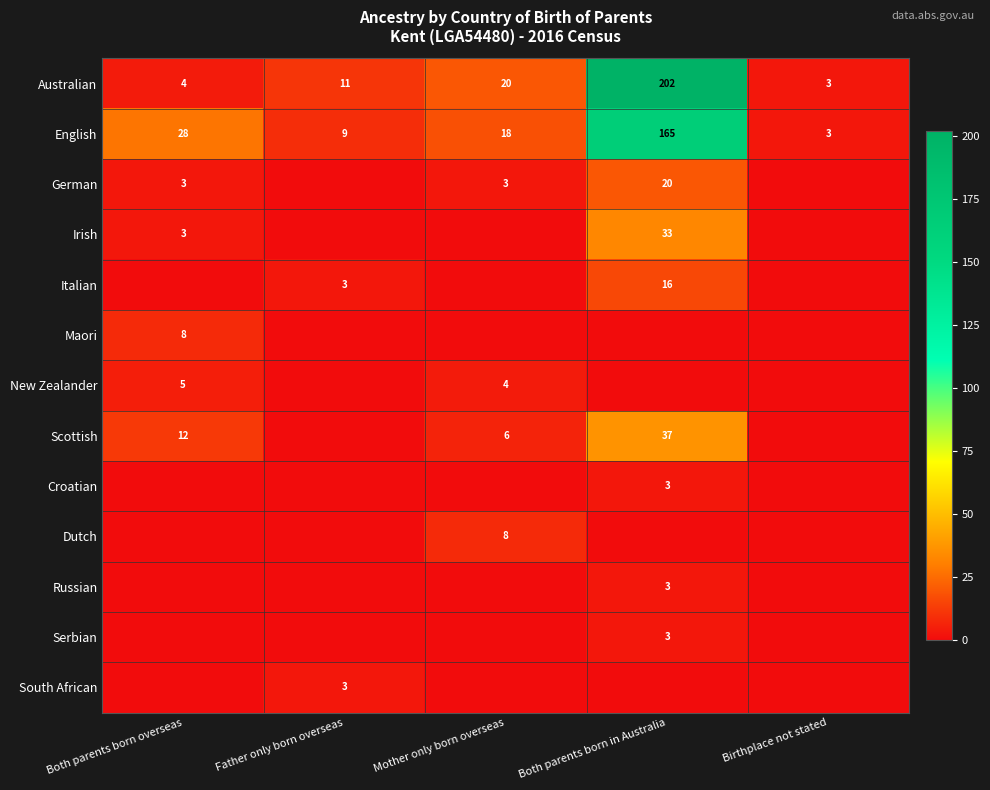

What is the lowest value of the Australian series?

3